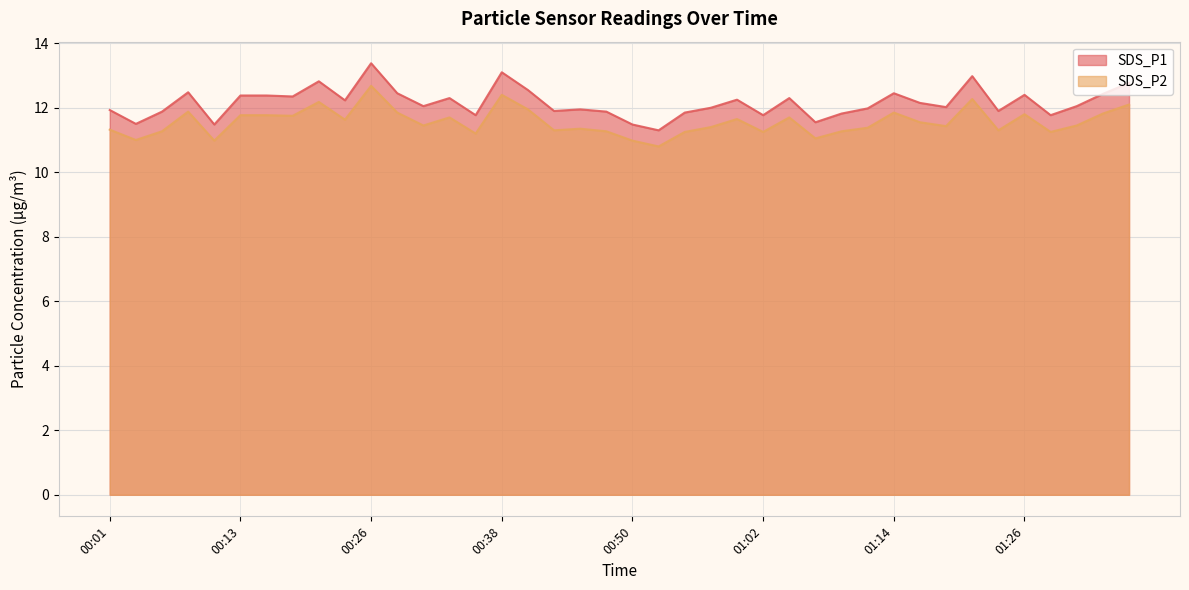

What is the maximum value shown in the chart?

13.4